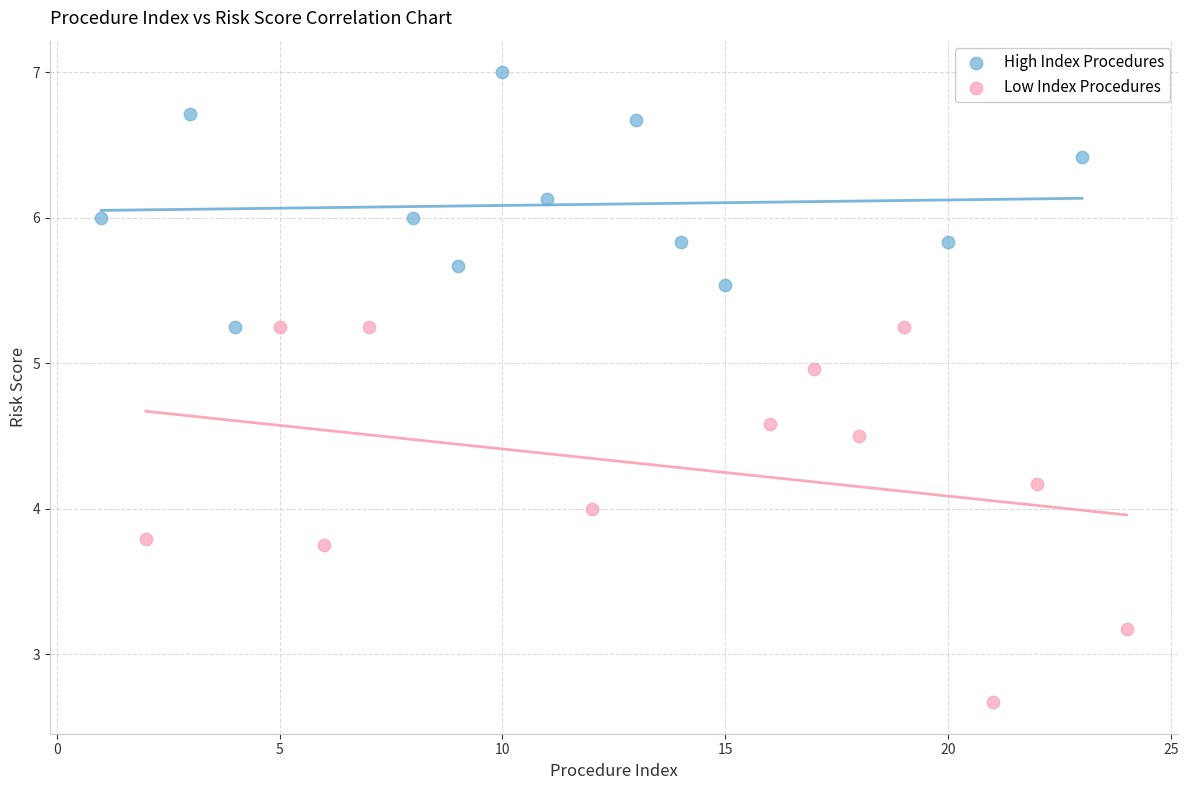

Which series reaches the minimum Y coordinate?

Low Index Procedures